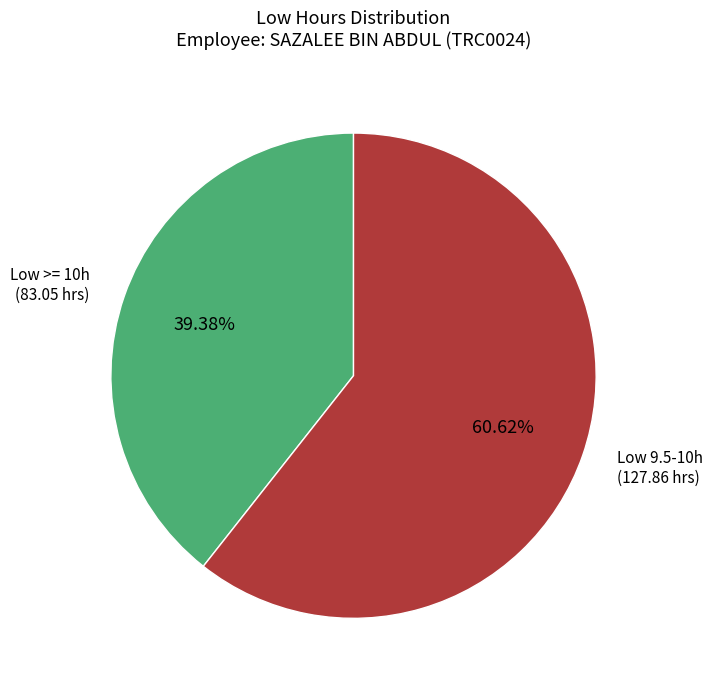

How many slices are in this pie chart?

2